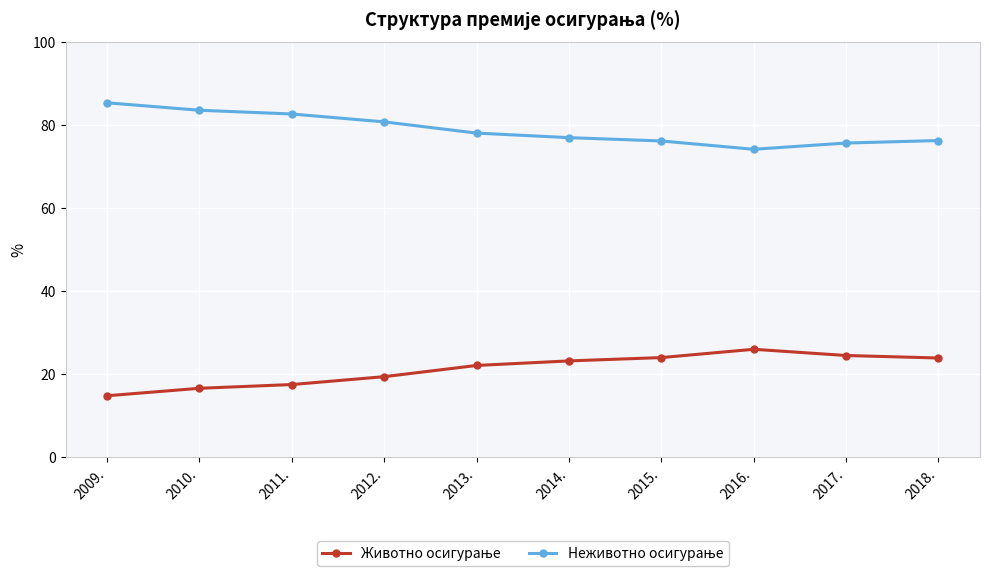

What is the total value across all series at 2012.?

100.0